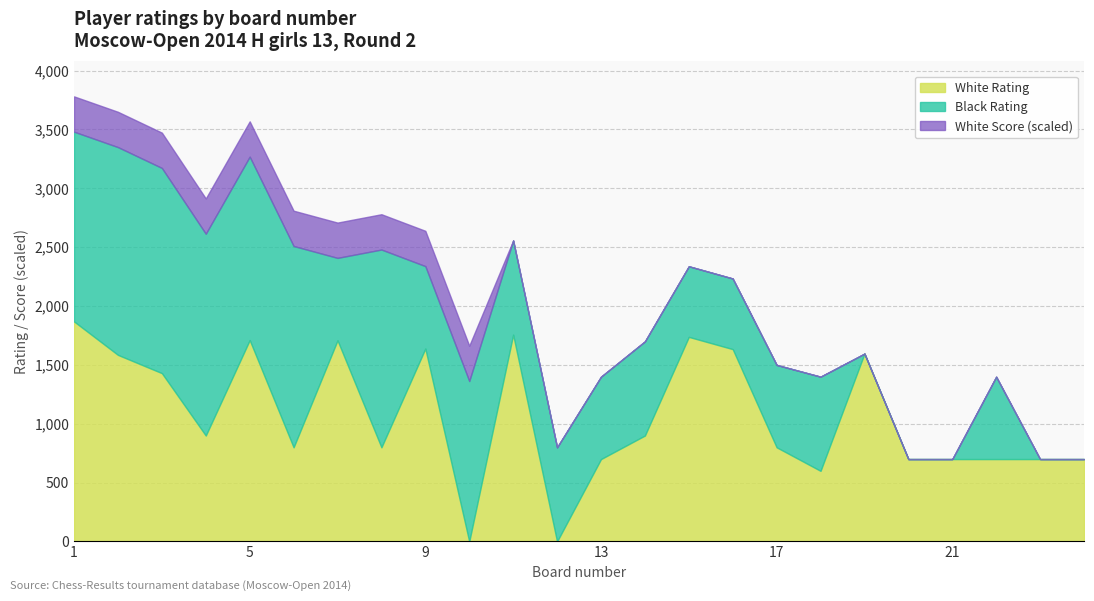

At which label is White Rating closest to 934?

4